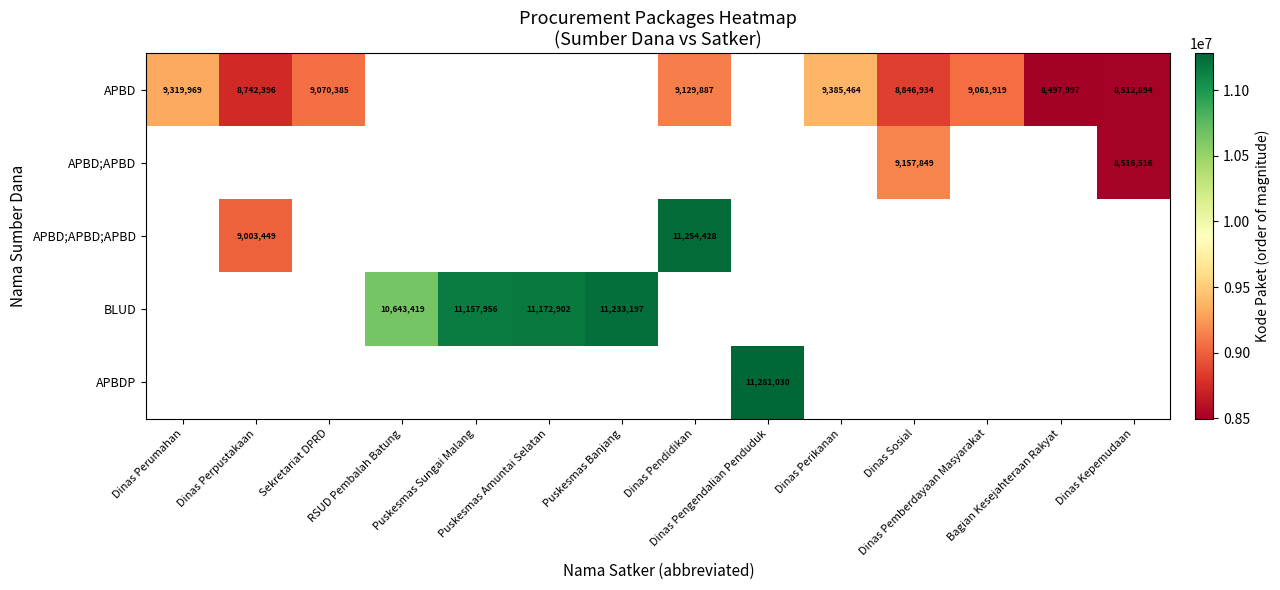

Is the value of APBD;APBD at Bagian Kesejahteraan Rakyat greater than the value of APBDP at Puskesmas Amuntai Selatan?

No